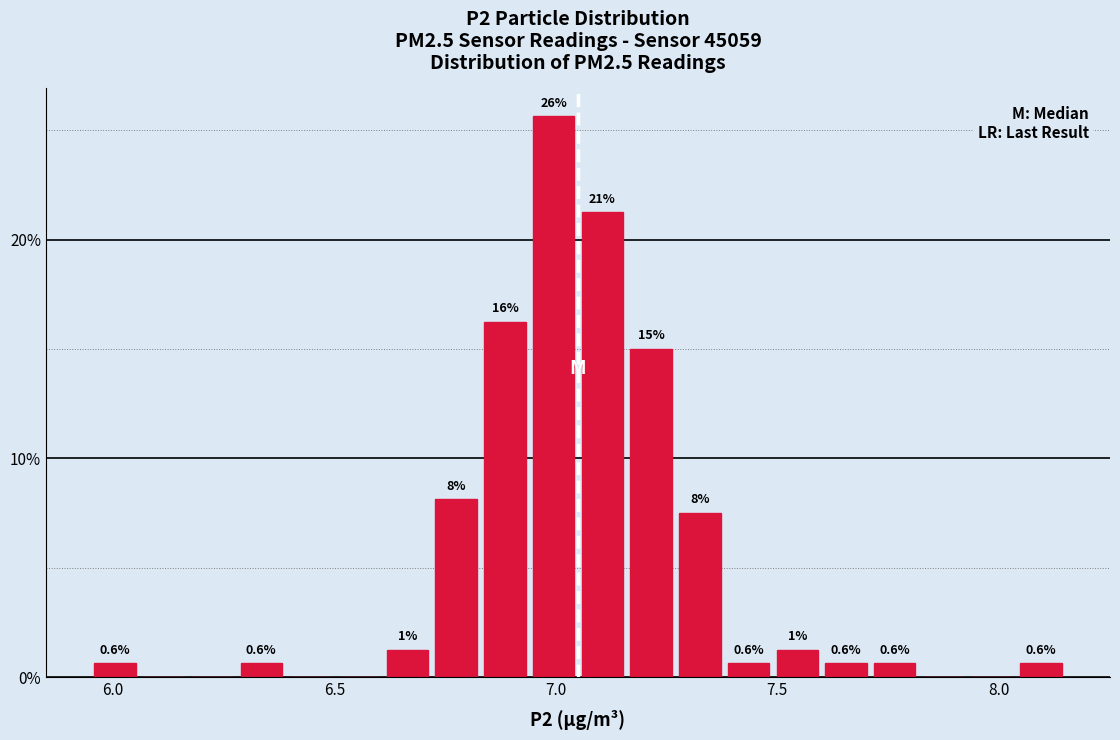

Read against the x-axis, roughly where is the centre of the tallest bar?

7.00